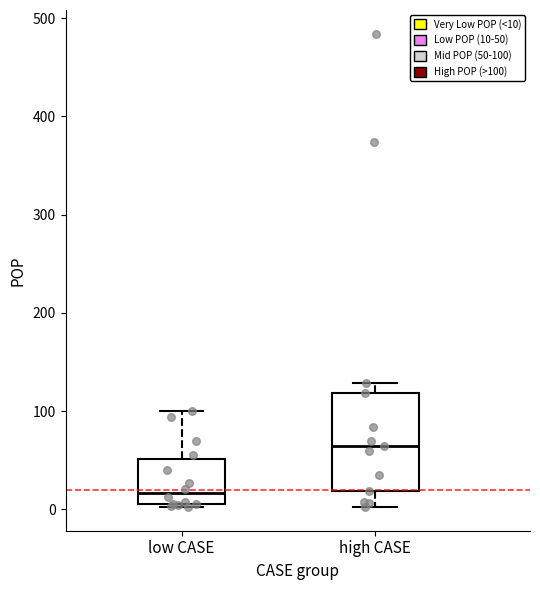

Reading left to right, transcribe this box plot: for each box, give where its median line is, the range the box spans, and where its two whiskers end, as read against the y-axis. The values are not printed on the chart, so give them approximately, as read against the axis.

low CASE: median 20, box 10 to 50, whiskers 0 to 100
high CASE: median 60, box 20 to 120, whiskers 0 to 130